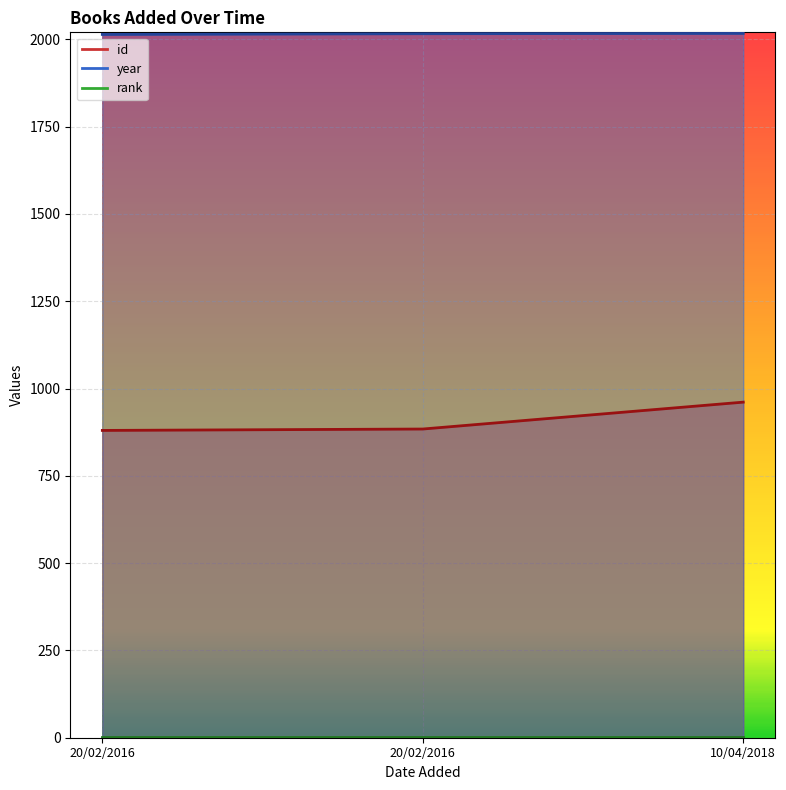

What is the label of the 1st point from the right?

10/04/2018